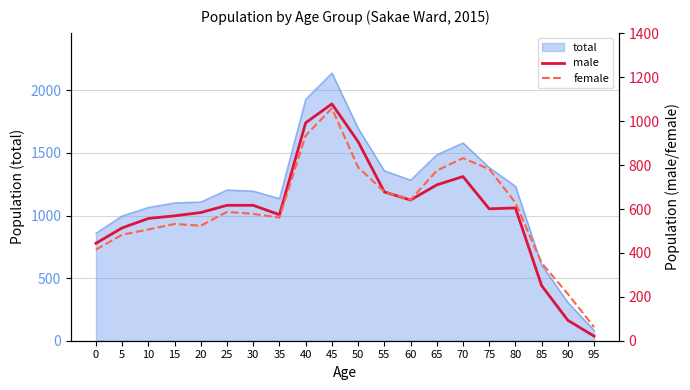

What is the minimum value for total?

83